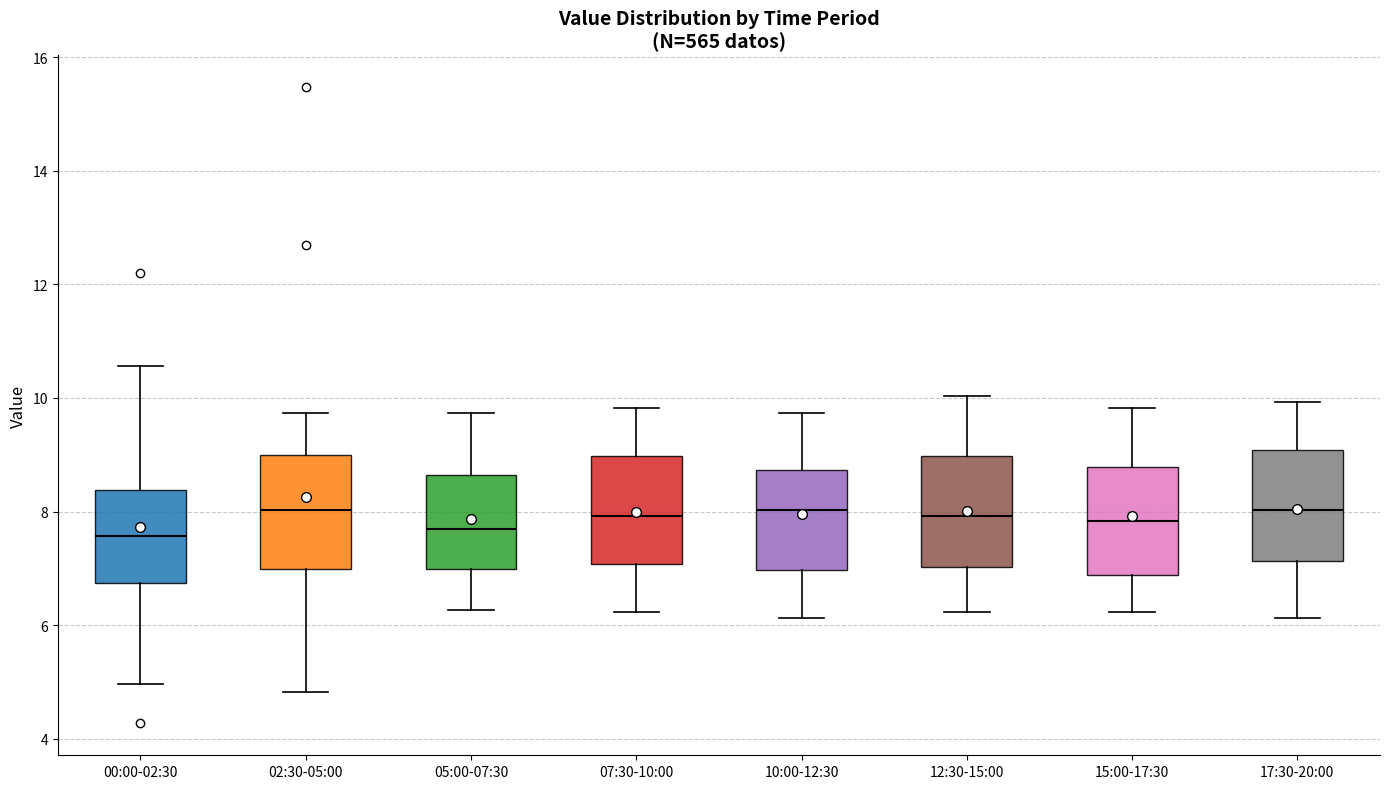

Reading left to right, transcribe this box plot: for each box, give where its median line is, the range the box spans, and where its two whiskers end, as read against the y-axis. The values are not printed on the chart, so give them approximately, as read against the axis.

00:00-02:30: median 7.6, box 6.8 to 8.4, whiskers 5.0 to 10.6
02:30-05:00: median 8.0, box 7.0 to 9.0, whiskers 4.8 to 9.8
05:00-07:30: median 7.6, box 7.0 to 8.6, whiskers 6.2 to 9.8
07:30-10:00: median 8.0, box 7.0 to 9.0, whiskers 6.2 to 9.8
10:00-12:30: median 8.0, box 7.0 to 8.8, whiskers 6.2 to 9.8
12:30-15:00: median 8.0, box 7.0 to 9.0, whiskers 6.2 to 10.0
15:00-17:30: median 7.8, box 6.8 to 8.8, whiskers 6.2 to 9.8
17:30-20:00: median 8.0, box 7.2 to 9.0, whiskers 6.2 to 10.0